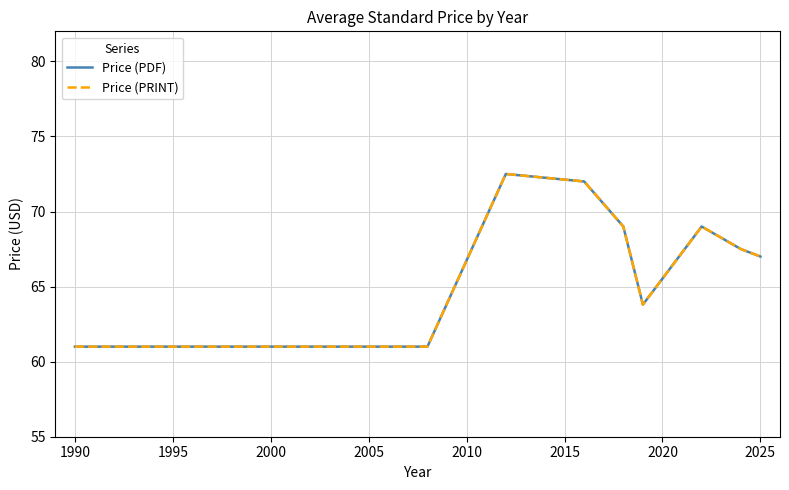

Does the chart have visible grid lines?

Yes